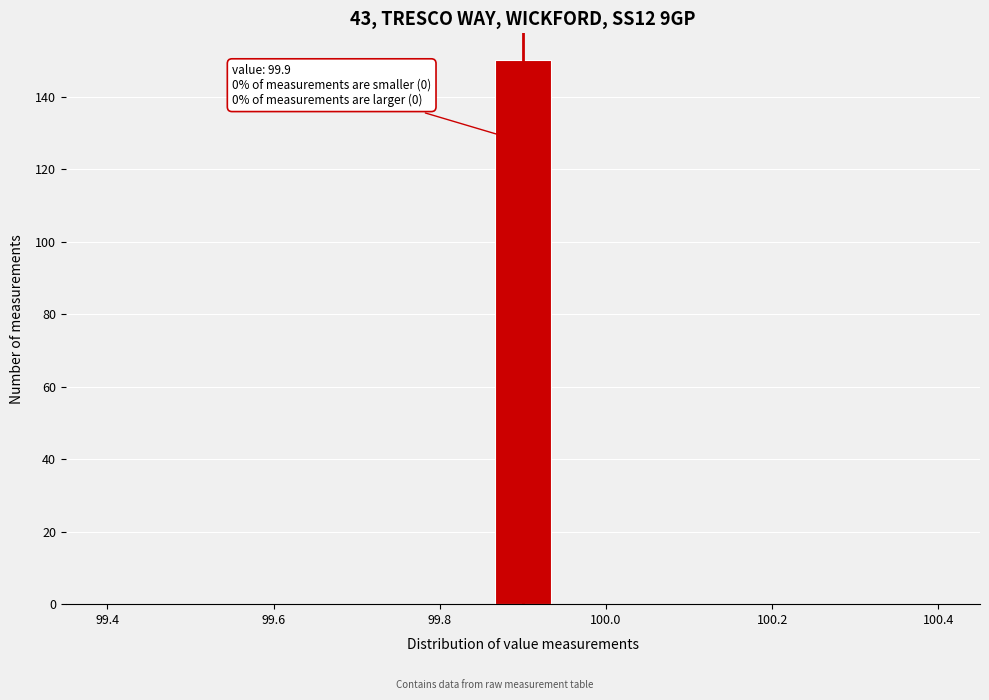

Around what value on the x-axis is the tallest bar? Give the approximate position of its centre, as read against the axis.

99.90